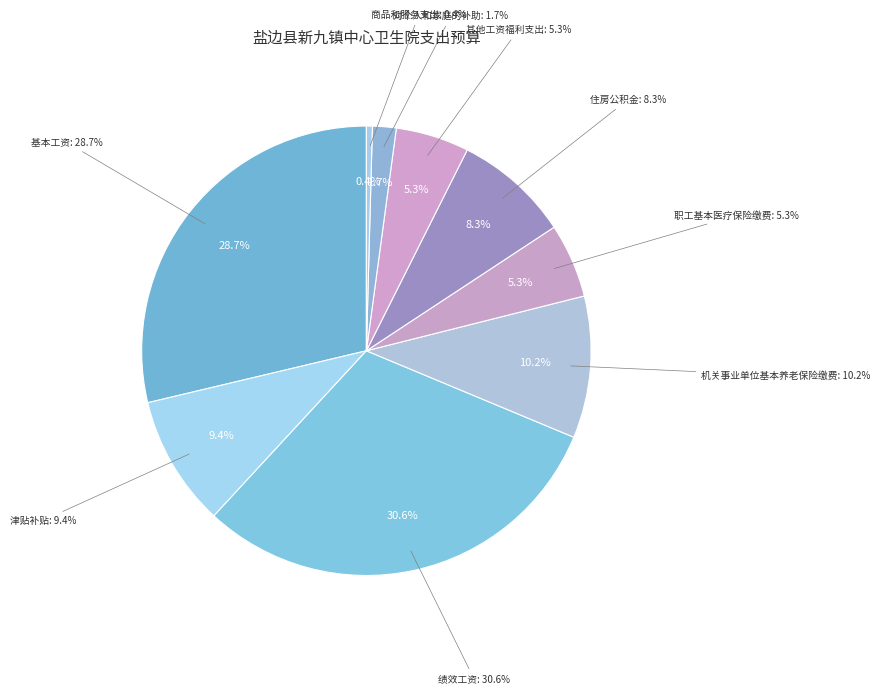

Count the number of slices in the pie.

9